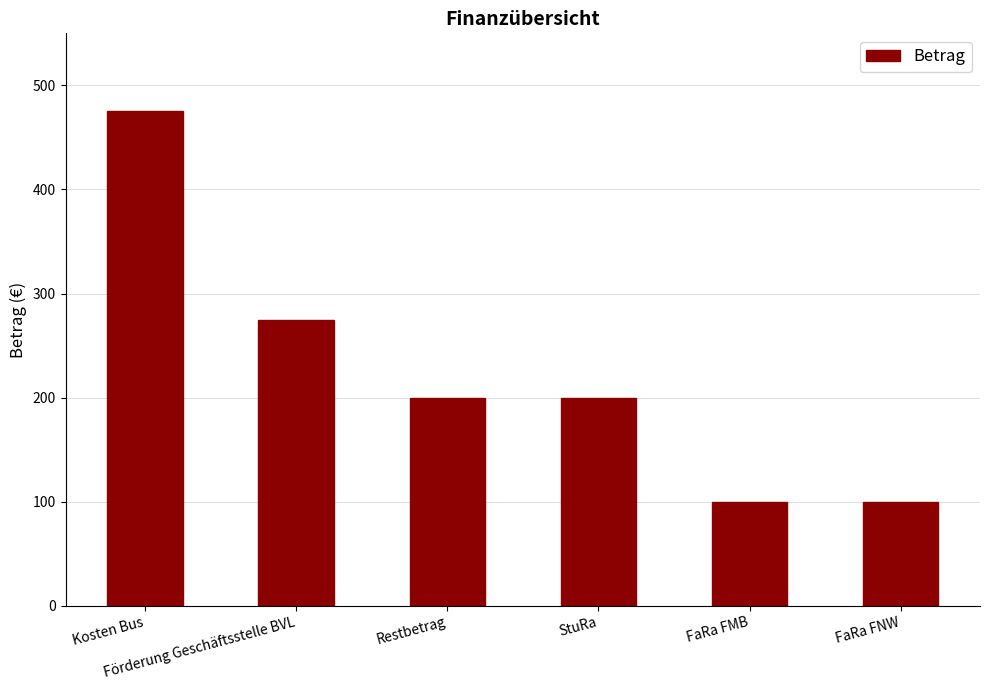

Are the bars horizontal?

No